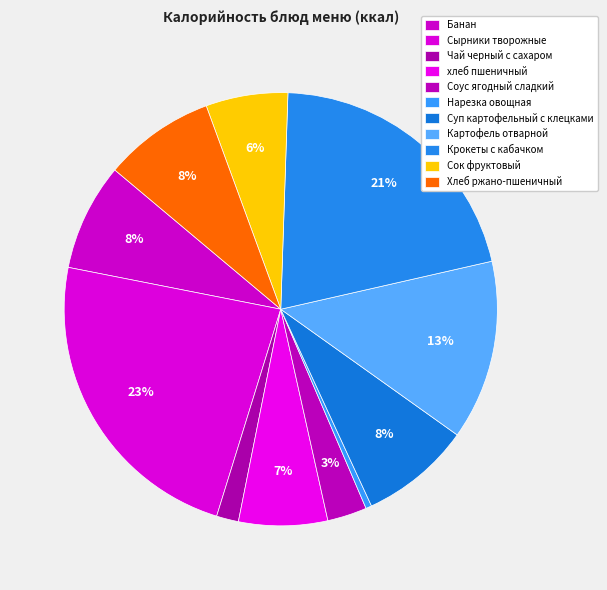

To the nearest percent, what is the average slice percentage?

9%